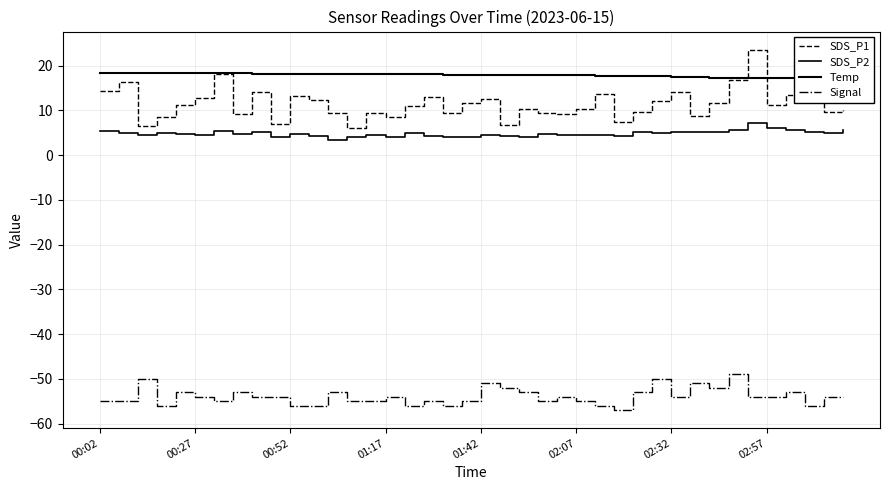

At which category does the chart reach its peak across all series?

34